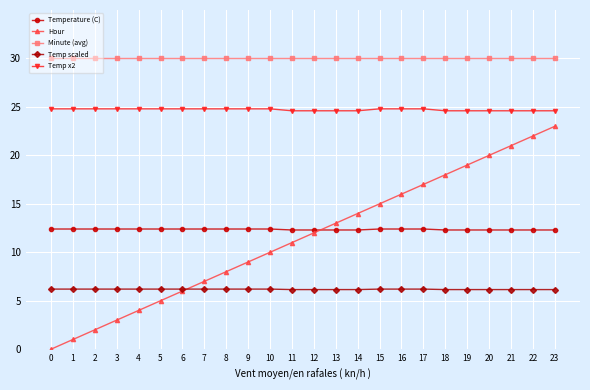

Which series changed the most between 13 and 20?

Hour